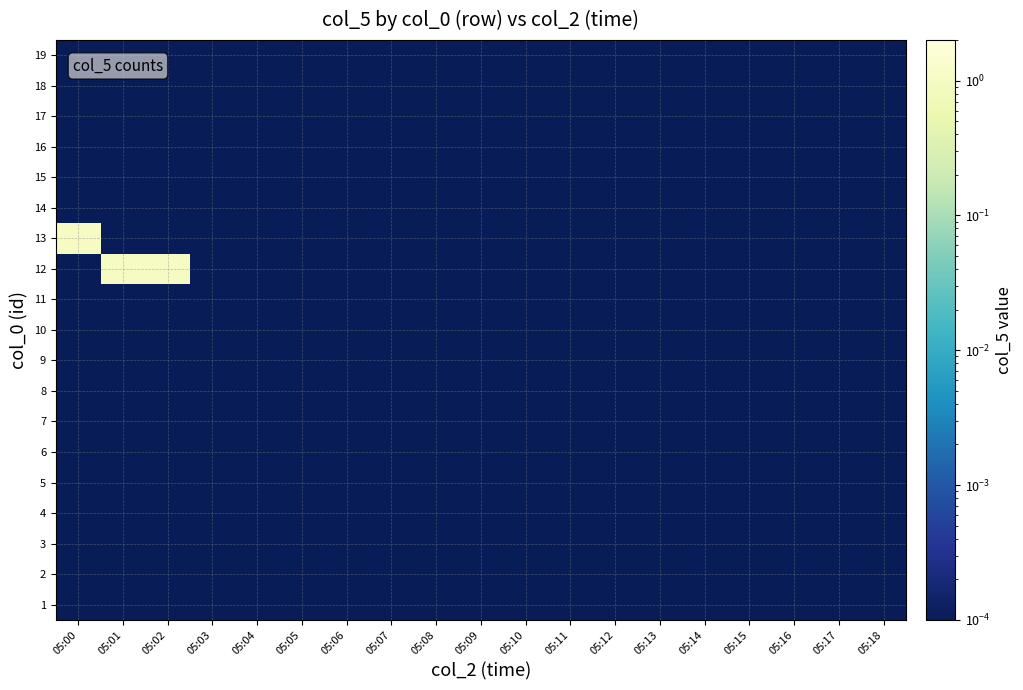

Which has a higher value, 05:10 or 05:04?

05:10